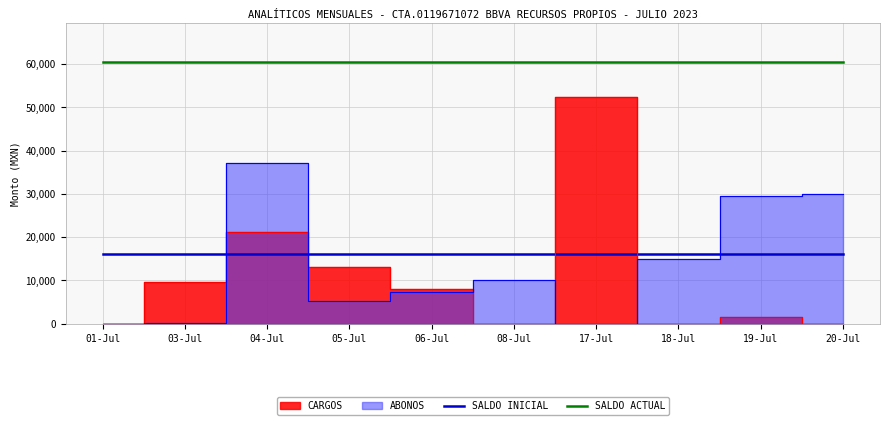

Rank the categories by SALDO INICIAL value from highest to lowest.

01-Jul, 03-Jul, 04-Jul, 05-Jul, 06-Jul, 08-Jul, 17-Jul, 18-Jul, 19-Jul, 20-Jul